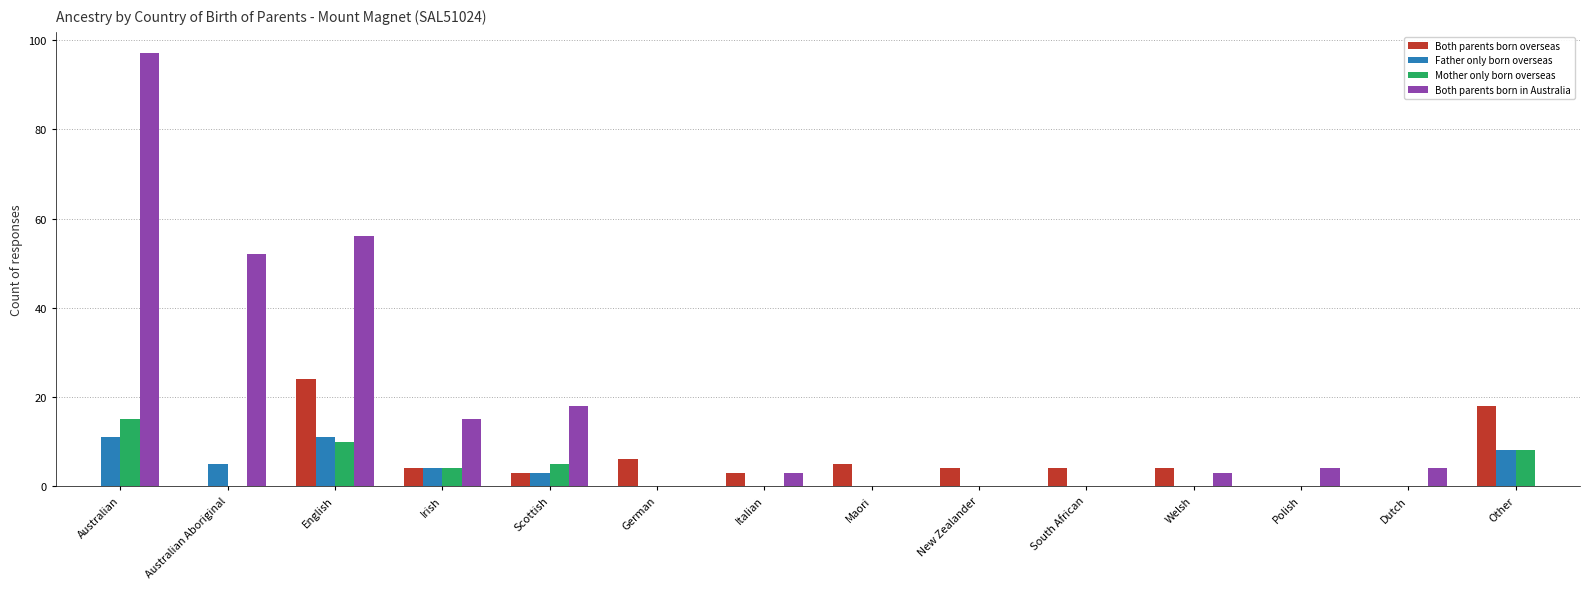

What is the sum of the Both parents born overseas values at English and Welsh?

28